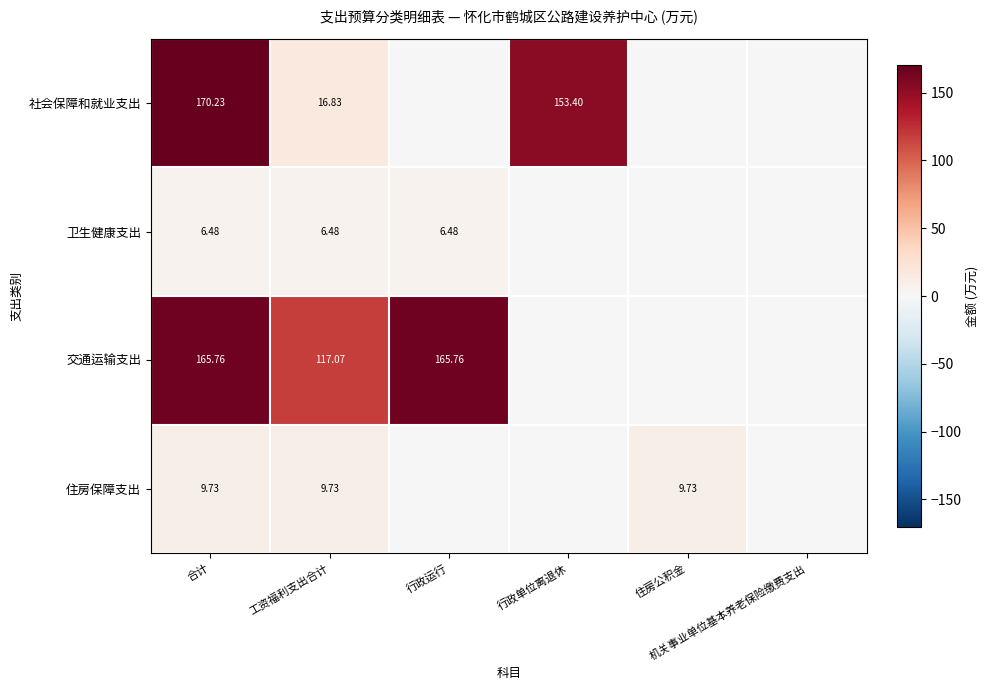

At which label does 卫生健康支出 reach its minimum?

行政单位离退休